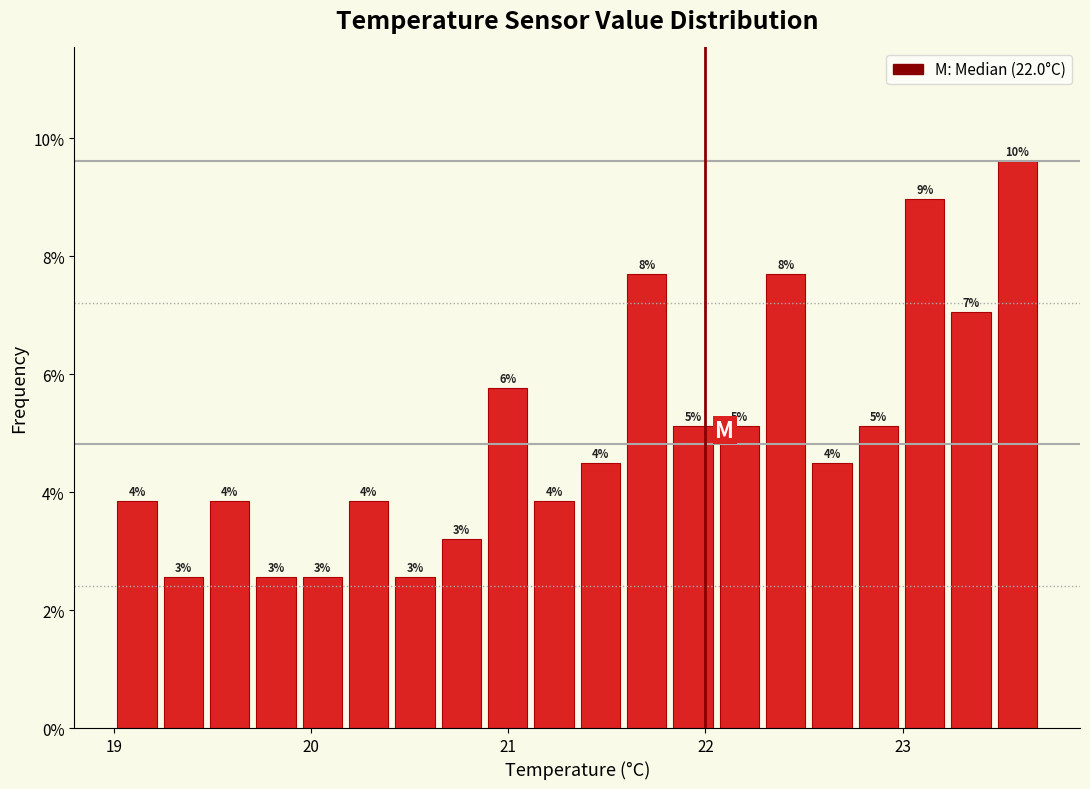

Read against the x-axis, roughly where is the centre of the tallest bar?

23.6